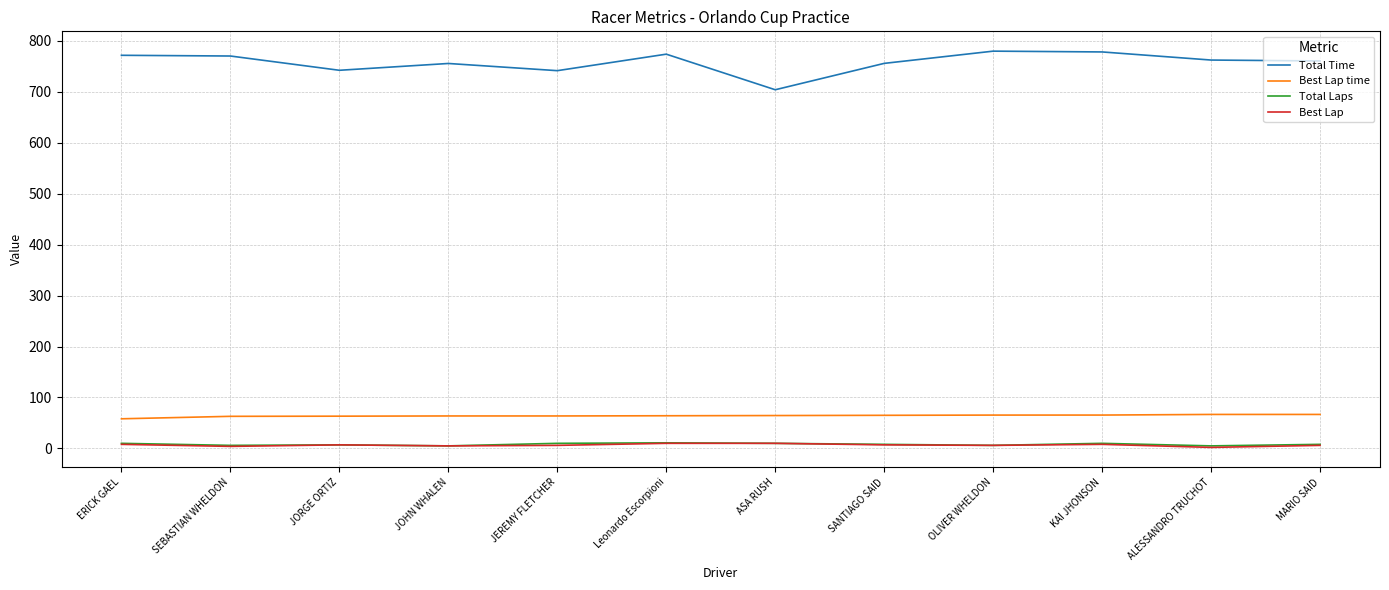

Which series has the largest range (max minus min)?

Total Time